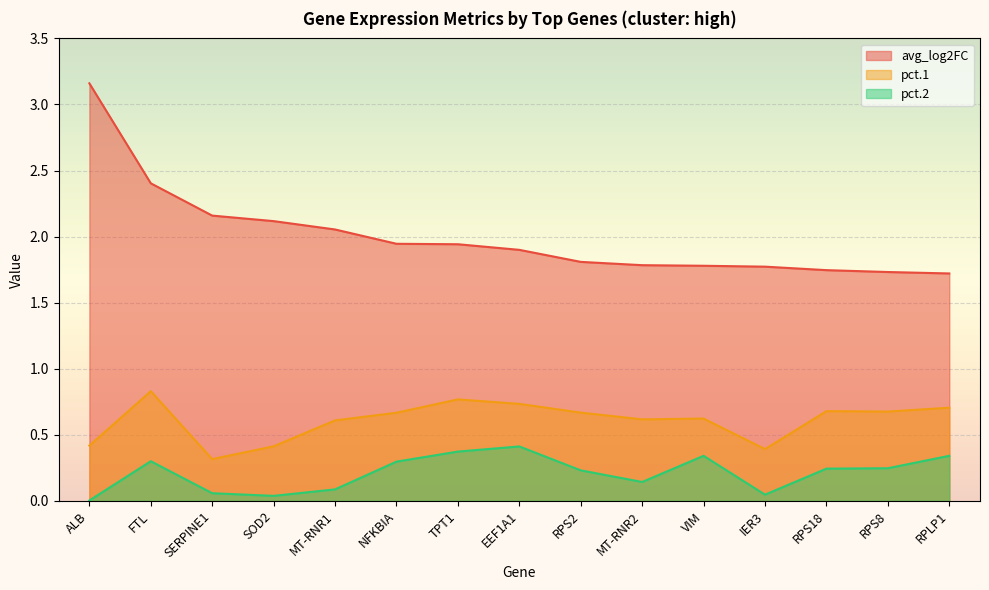

List the series in order of their peak value, highest first.

avg_log2FC, pct.1, pct.2